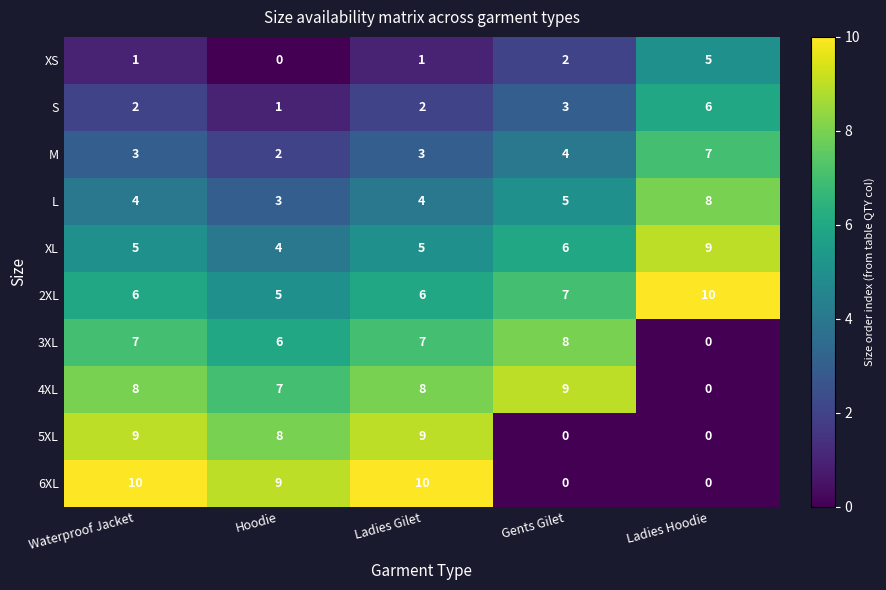

How many series are shown in this chart?

10